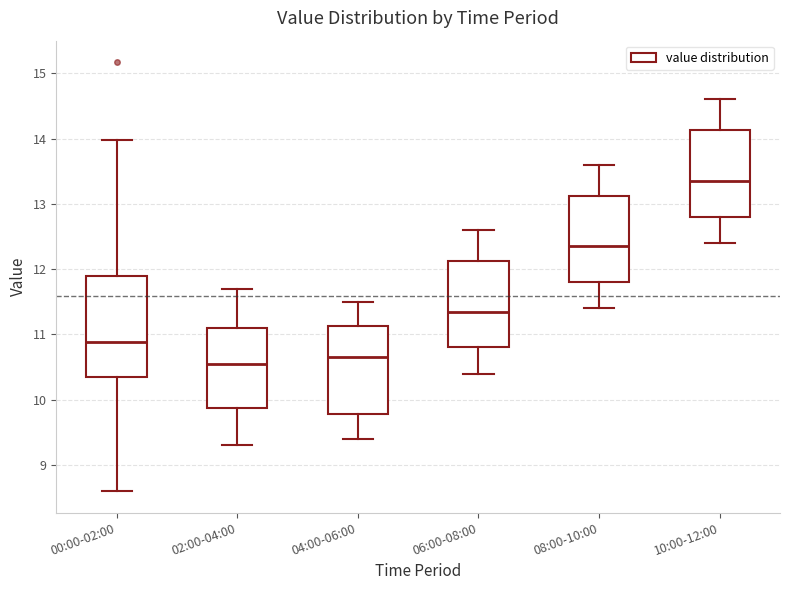

Reading left to right, read every box against the y-axis: the position of its median line, the range the box covers, and the ends of its whiskers. The values are not printed on the chart, so give them approximately, as read against the axis.

00:00-02:00: median 10.9, box 10.3 to 11.9, whiskers 8.6 to 14.0
02:00-04:00: median 10.6, box 9.9 to 11.1, whiskers 9.3 to 11.7
04:00-06:00: median 10.7, box 9.8 to 11.1, whiskers 9.4 to 11.5
06:00-08:00: median 11.4, box 10.8 to 12.1, whiskers 10.4 to 12.6
08:00-10:00: median 12.4, box 11.8 to 13.1, whiskers 11.4 to 13.6
10:00-12:00: median 13.4, box 12.8 to 14.1, whiskers 12.4 to 14.6